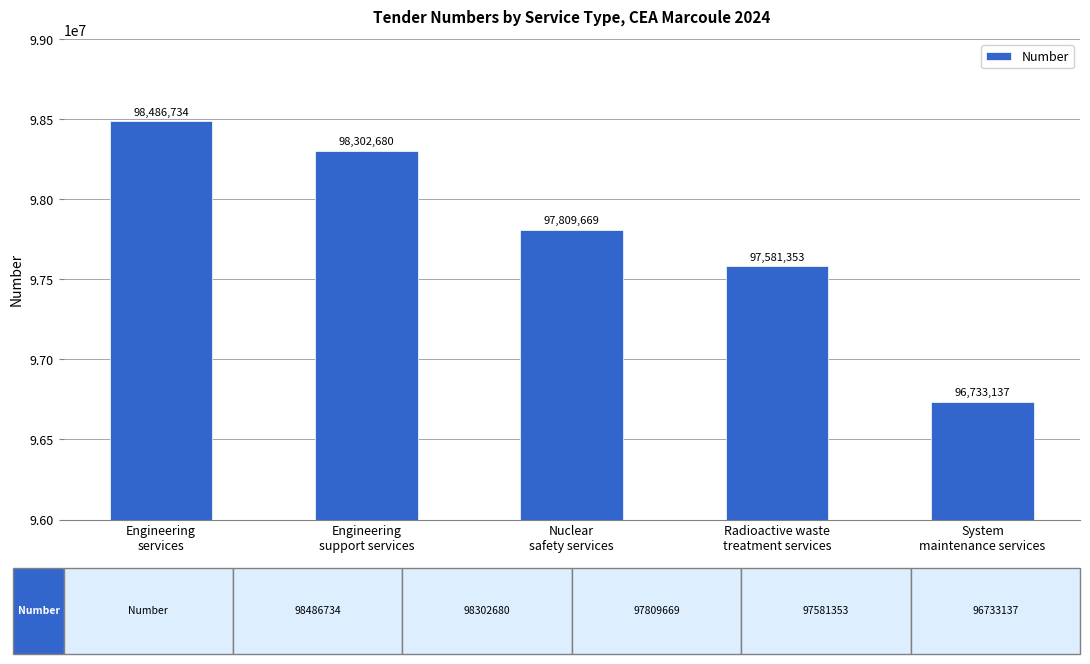

How many bars are there in total?

5